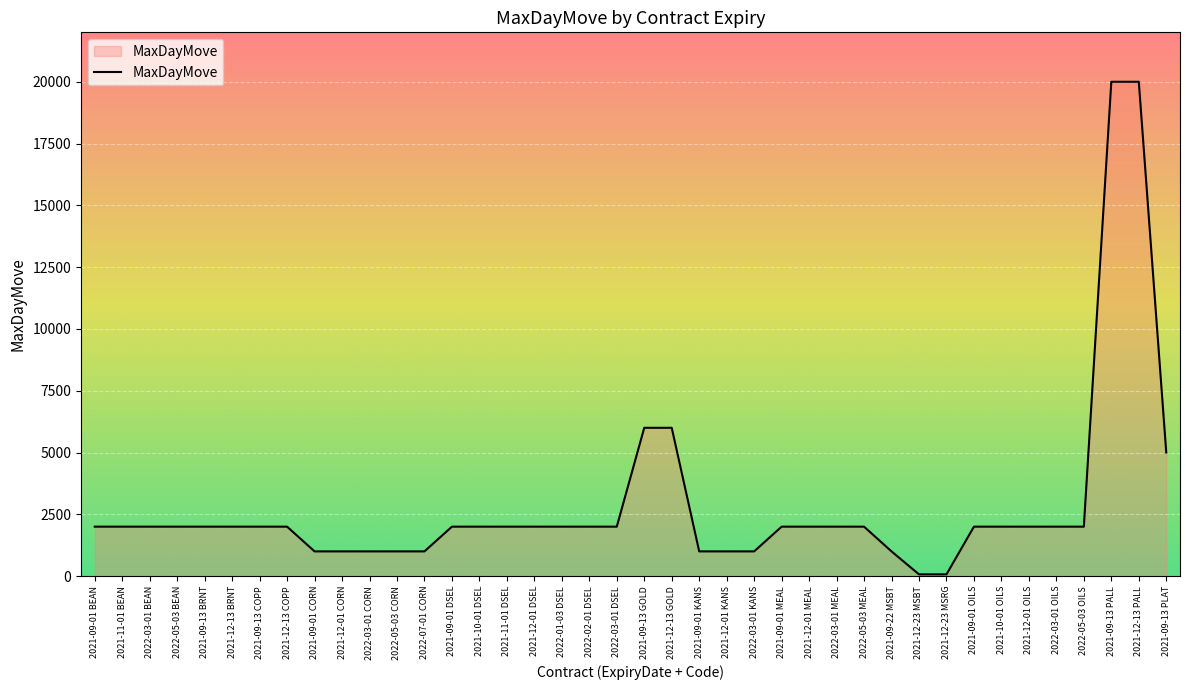

Reading left to right, list all the values displayed in this chart.

2021-09-01 BEAN=2000	2021-11-01 BEAN=2000	2022-03-01 BEAN=2000	2022-05-03 BEAN=2000	2021-09-13 BRNT=2000	2021-12-13 BRNT=2000	2021-09-13 COPP=2000	2021-12-13 COPP=2000	2021-09-01 CORN=1000	2021-12-01 CORN=1000	2022-03-01 CORN=1000	2022-05-03 CORN=1000	2022-07-01 CORN=1000	2021-09-01 DSEL=2000	2021-10-01 DSEL=2000	2021-11-01 DSEL=2000	2021-12-01 DSEL=2000	2022-01-03 DSEL=2000	2022-02-01 DSEL=2000	2022-03-01 DSEL=2000	2021-09-13 GOLD=6000	2021-12-13 GOLD=6000	2021-09-01 KANS=1000	2021-12-01 KANS=1000	2022-03-01 KANS=1000	2021-09-01 MEAL=2000	2021-12-01 MEAL=2000	2022-03-01 MEAL=2000	2022-05-03 MEAL=2000	2021-09-22 MSBT=1000	2021-12-23 MSBT=70	2021-12-23 MSRG=70	2021-09-01 OILS=2000	2021-10-01 OILS=2000	2021-12-01 OILS=2000	2022-03-01 OILS=2000	2022-05-03 OILS=2000	2021-09-13 PALL=20000	2021-12-13 PALL=20000	2021-09-13 PLAT=5000